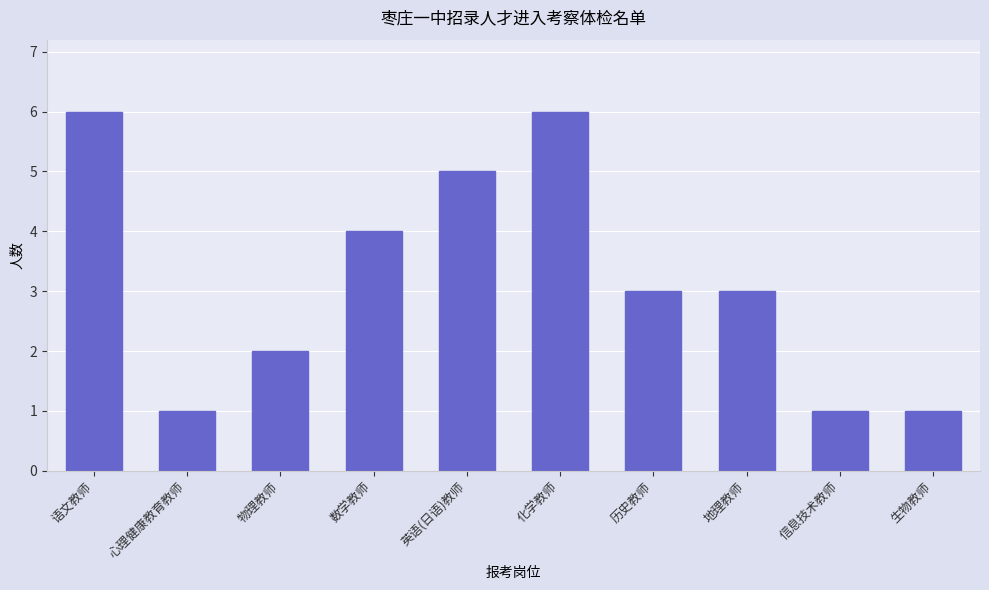

The chart shows a value of 6 at 化学教师. True or false?

True